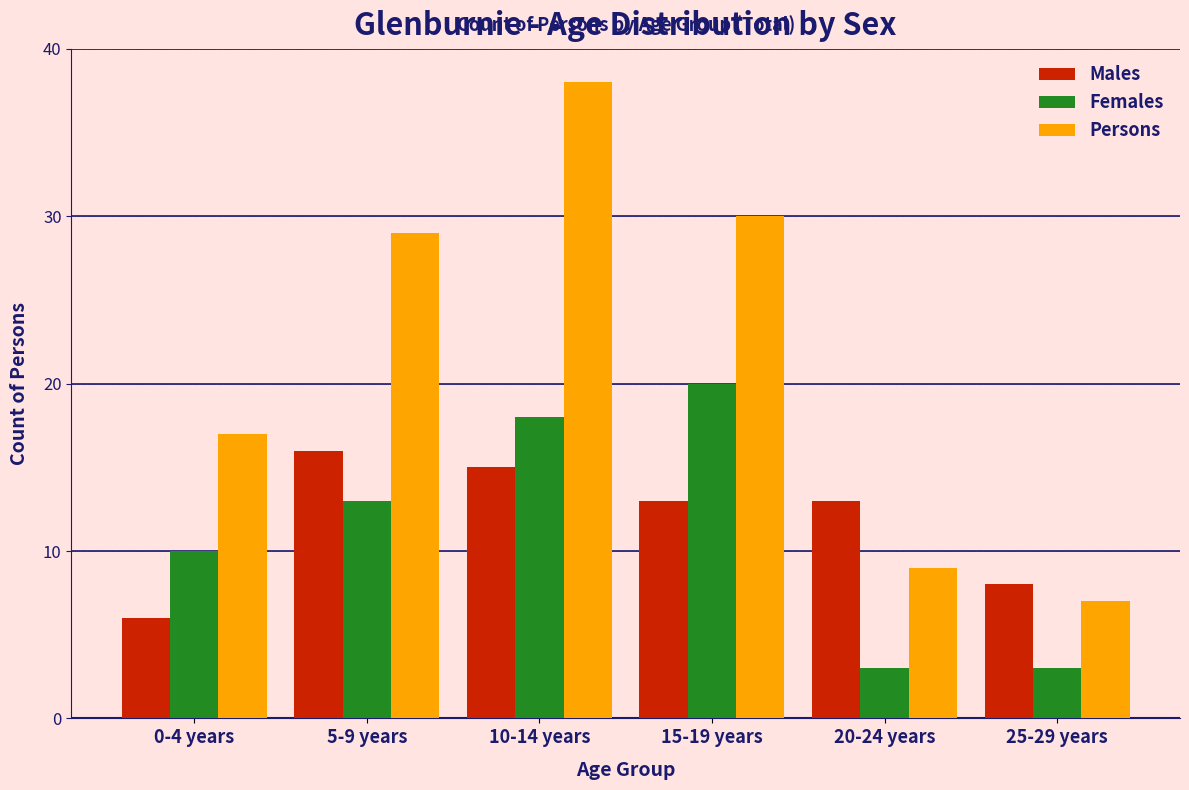

Reading left to right, transcribe all the data shown in this chart.

Males: 0-4 years=6	5-9 years=16	10-14 years=15	15-19 years=13	20-24 years=13	25-29 years=8
Females: 0-4 years=10	5-9 years=13	10-14 years=18	15-19 years=20	20-24 years=3	25-29 years=3
Persons: 0-4 years=17	5-9 years=29	10-14 years=38	15-19 years=30	20-24 years=9	25-29 years=7